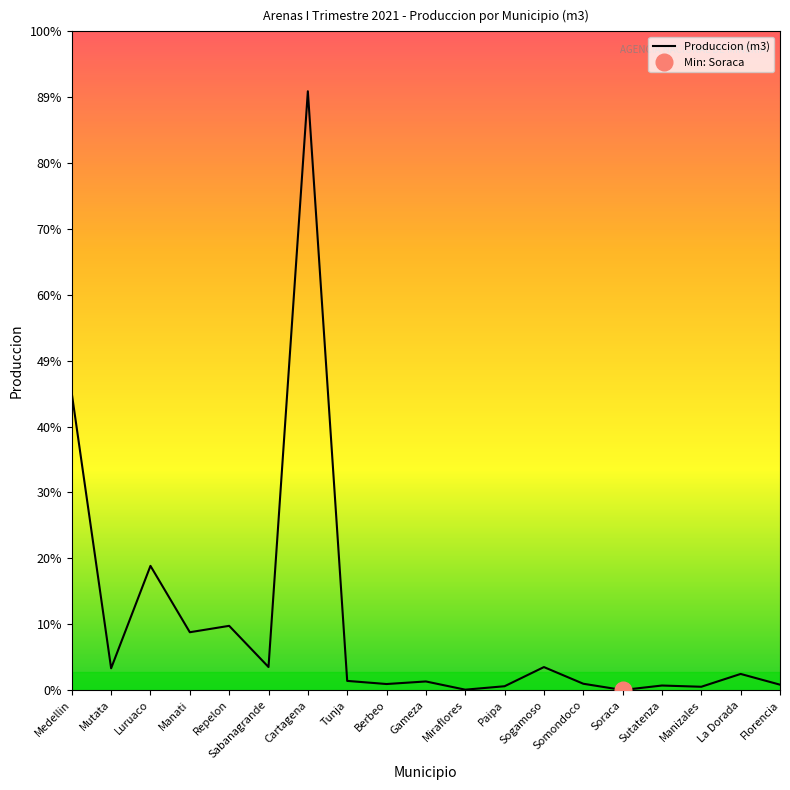

Reading left to right, transcribe all the data shown in this chart.

42971.9	3158.0	17990.0	8379.0	9303.7	3340.0	86724.2	1331.0	878.0	1250.0	60.0	558.0	3333.0	920.0	10.0	661.0	482.0	2339.0	784.0